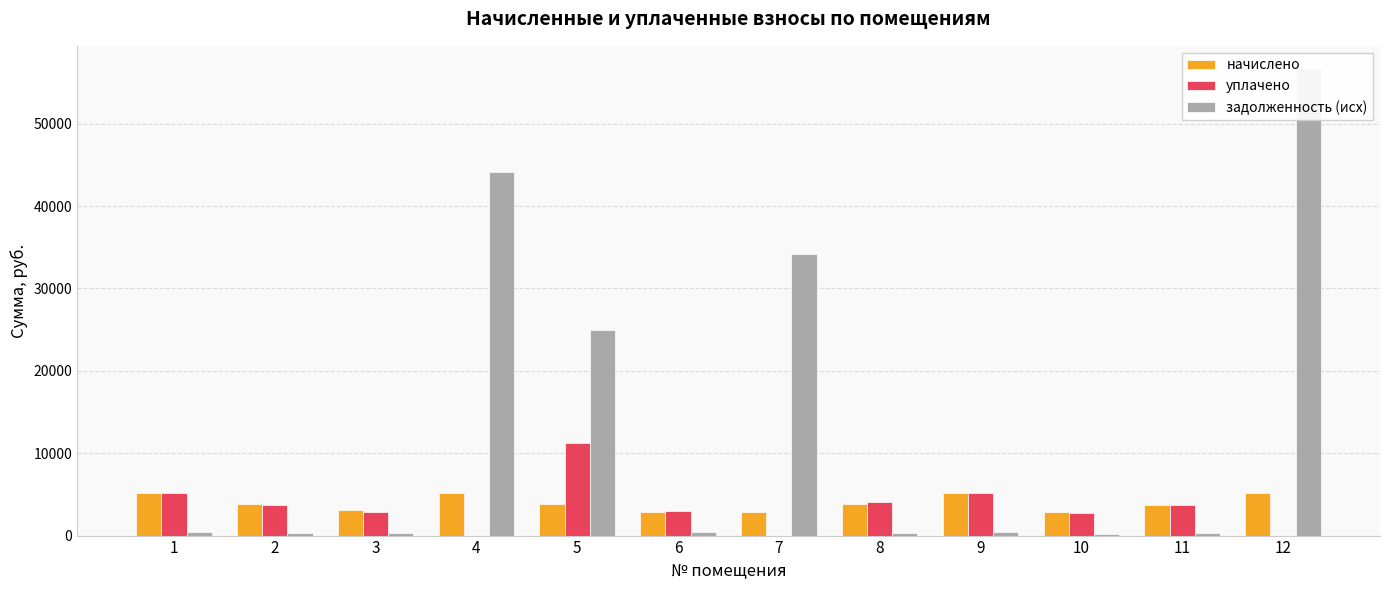

What is the maximum value for задолженность (исх)?

56611.0